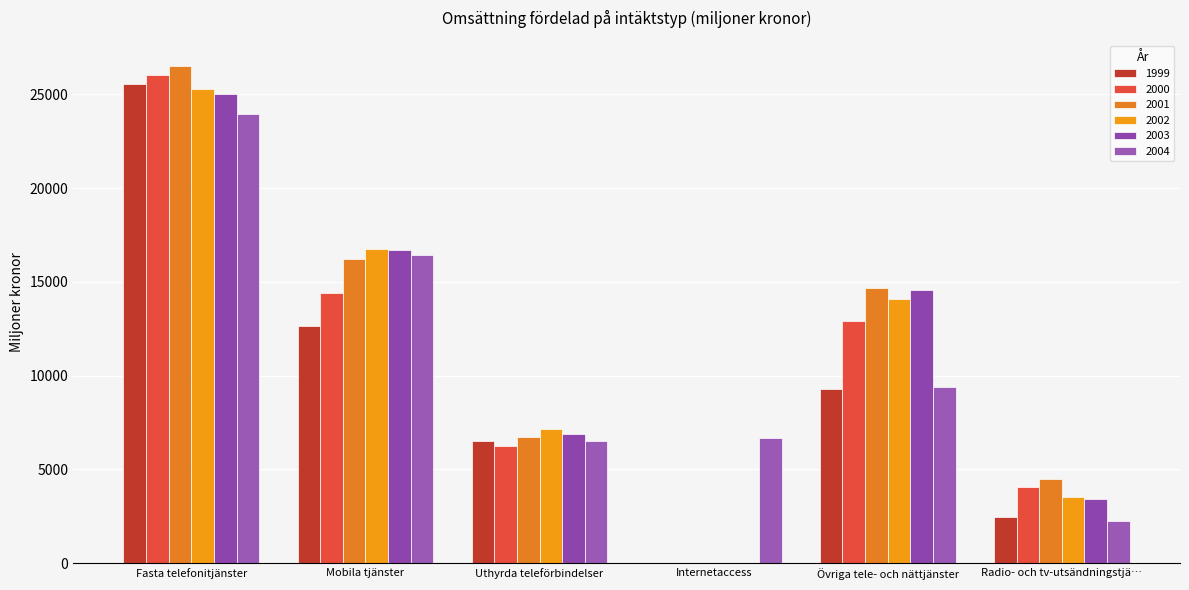

At Internetaccess, list the series in order from smallest to largest.

1999, 2000, 2001, 2002, 2003, 2004